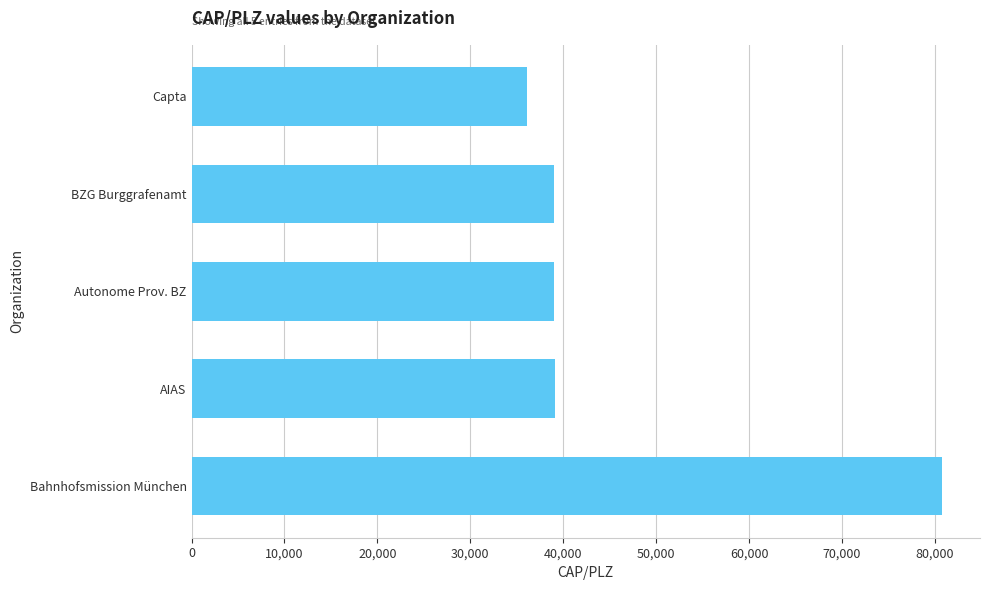

Does the chart contain stacked bars?

No